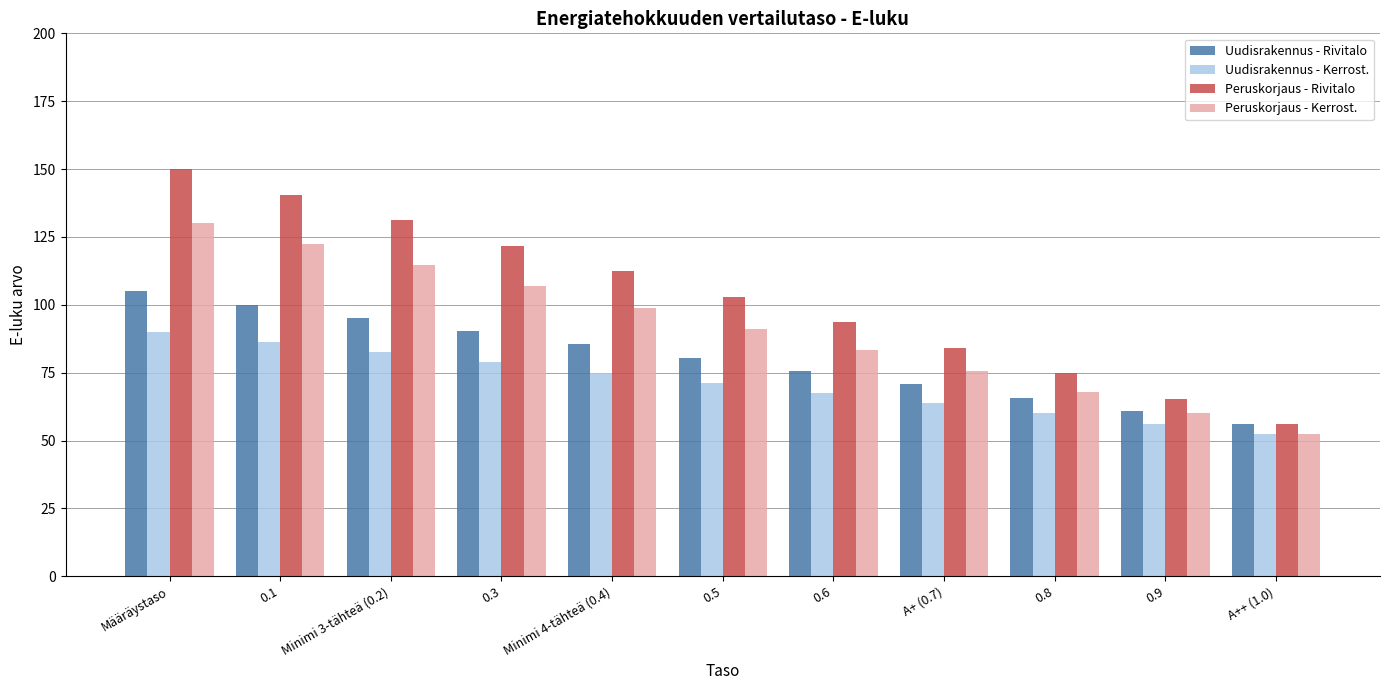

The value of Uudisrakennus - Kerrost. at 0.3 is 78.8. True or false?

True